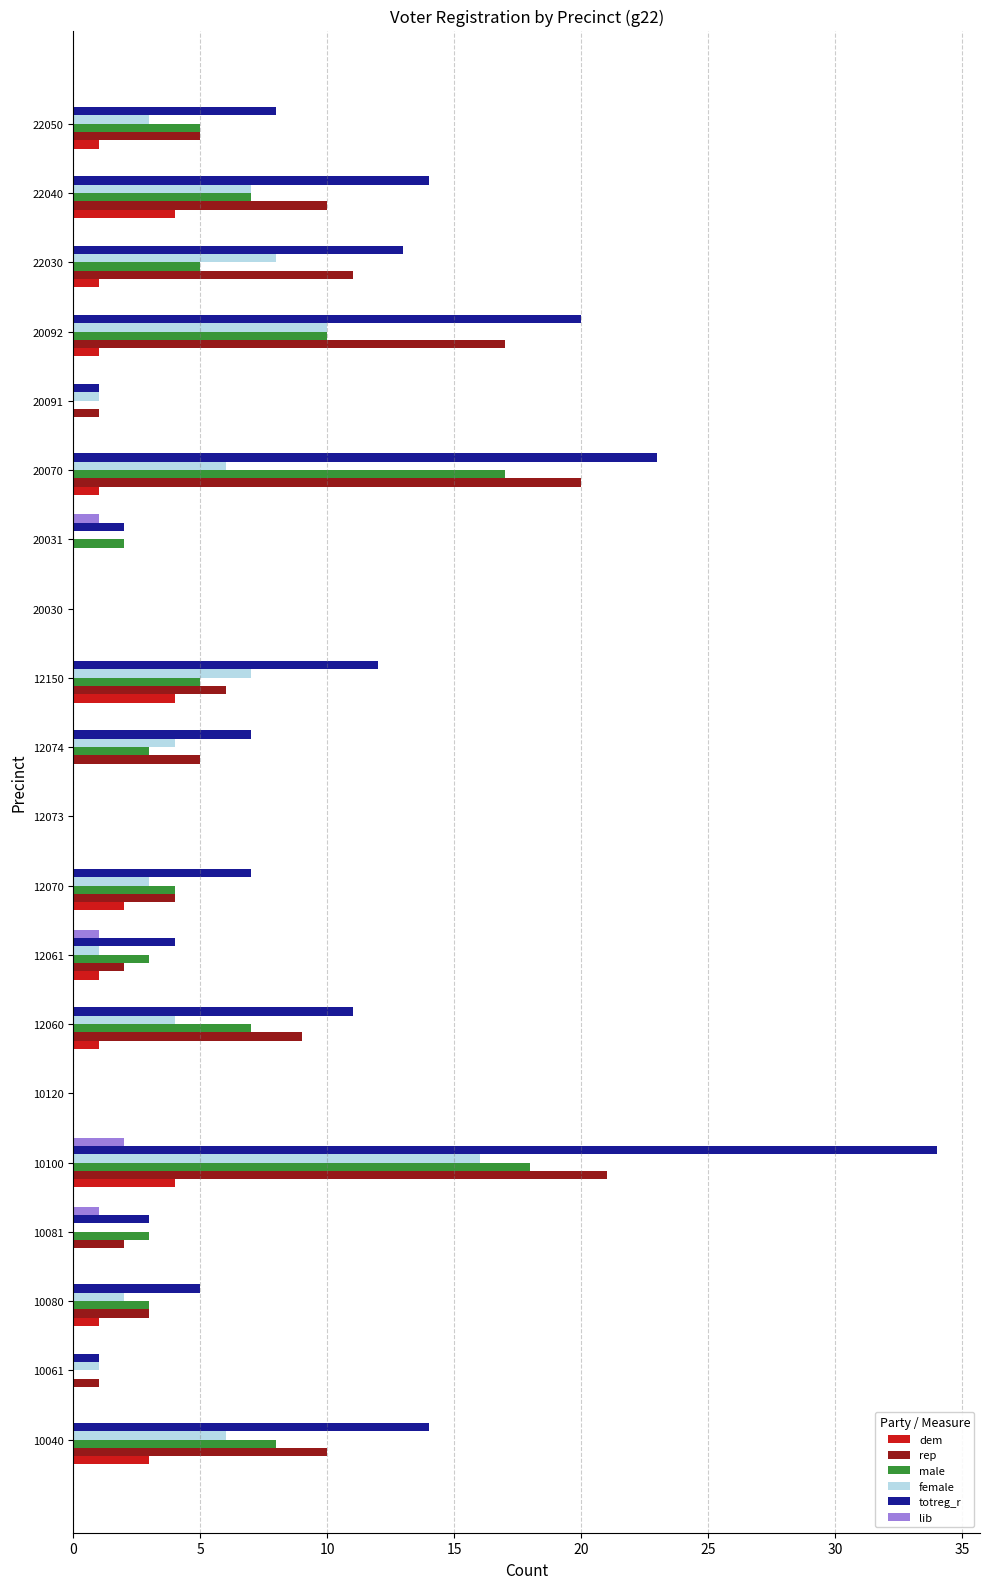

What are all the series names shown in the legend?

dem, rep, male, female, totreg_r, lib